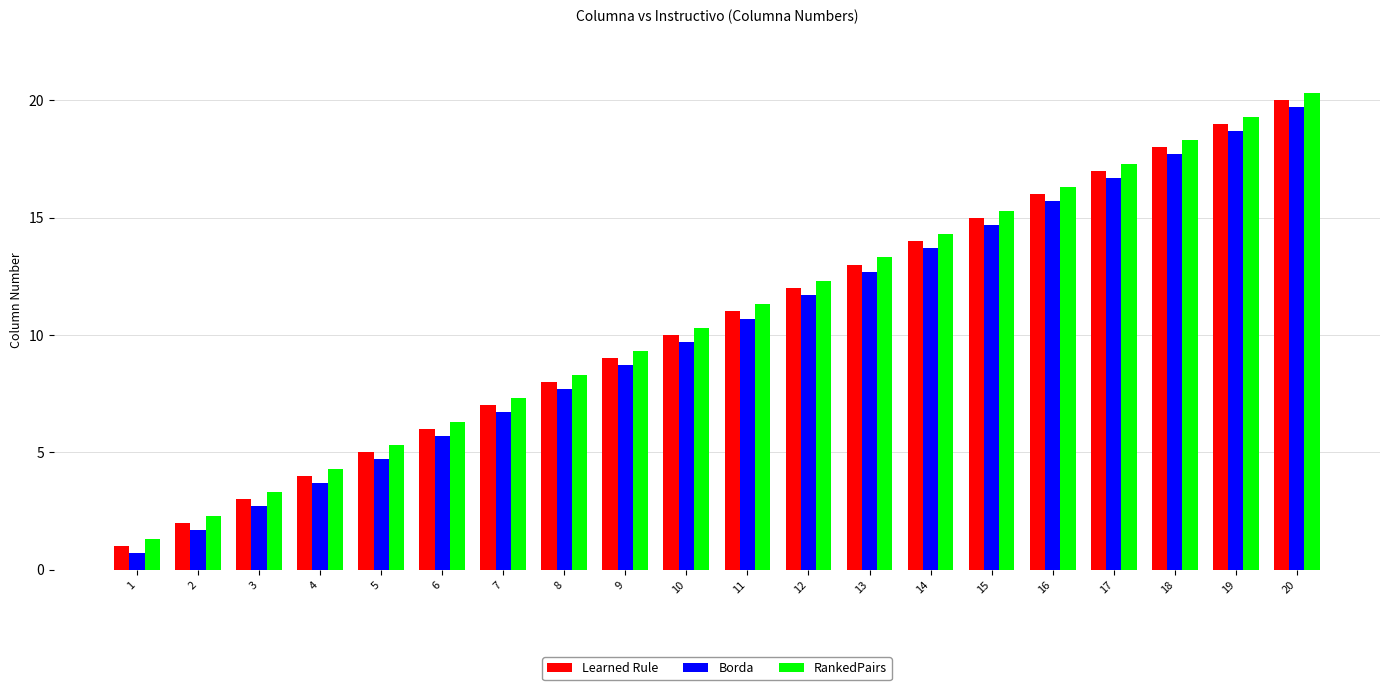

Reading left to right, extract all data points from this chart.

Learned Rule: 1=1.0	2=2.0	3=3.0	4=4.0	5=5.0	6=6.0	7=7.0	8=8.0	9=9.0	10=10.0	11=11.0	12=12.0	13=13.0	14=14.0	15=15.0	16=16.0	17=17.0	18=18.0	19=19.0	20=20.0
Borda: 1=0.7	2=1.7	3=2.7	4=3.7	5=4.7	6=5.7	7=6.7	8=7.7	9=8.7	10=9.7	11=10.7	12=11.7	13=12.7	14=13.7	15=14.7	16=15.7	17=16.7	18=17.7	19=18.7	20=19.7
RankedPairs: 1=1.3	2=2.3	3=3.3	4=4.3	5=5.3	6=6.3	7=7.3	8=8.3	9=9.3	10=10.3	11=11.3	12=12.3	13=13.3	14=14.3	15=15.3	16=16.3	17=17.3	18=18.3	19=19.3	20=20.3